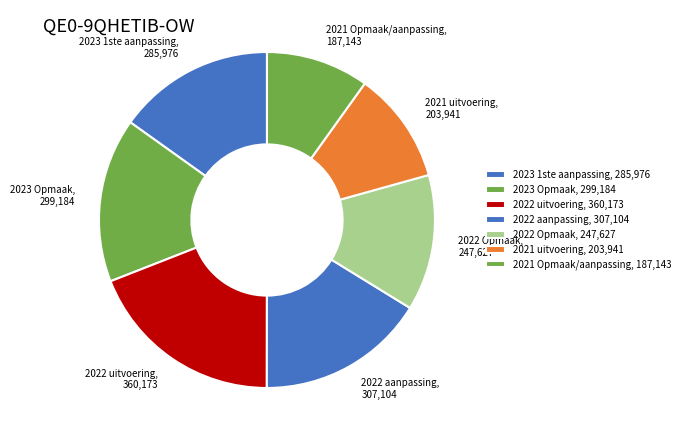

Count the number of slices in the pie.

7